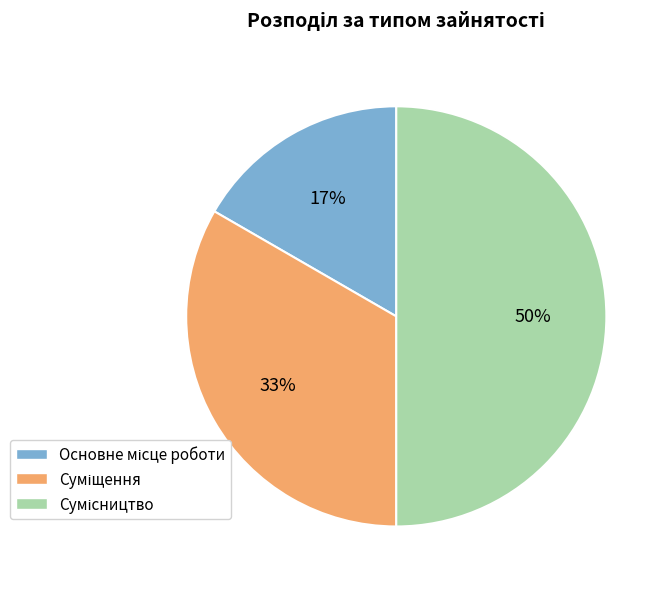

To the nearest percent, what is the average slice percentage?

33%